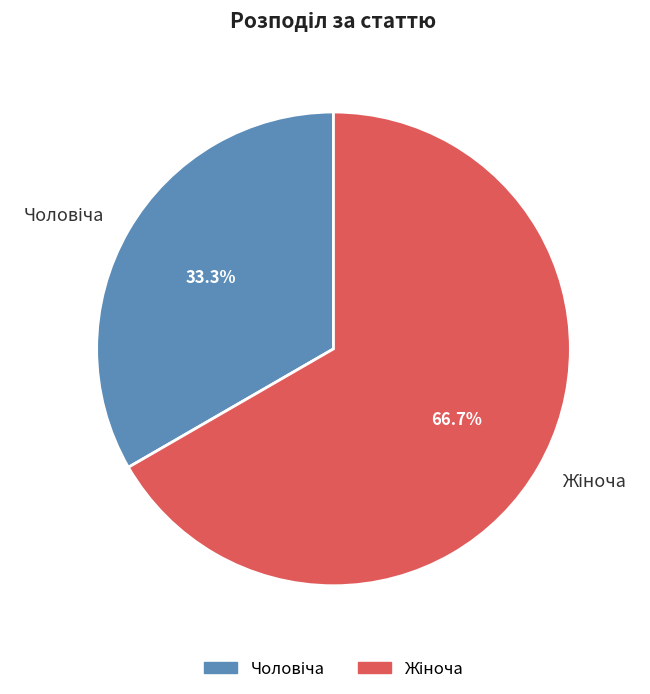

Is there any slice that represents more than half of the pie?

Yes